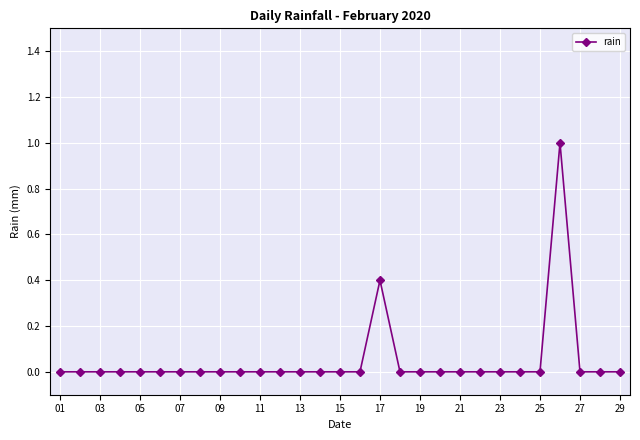

Reading left to right, list all the values displayed in this chart.

0.0	0.0	0.0	0.0	0.0	0.0	0.0	0.0	0.0	0.0	0.0	0.0	0.0	0.0	0.0	0.0	0.4	0.0	0.0	0.0	0.0	0.0	0.0	0.0	0.0	1.0	0.0	0.0	0.0